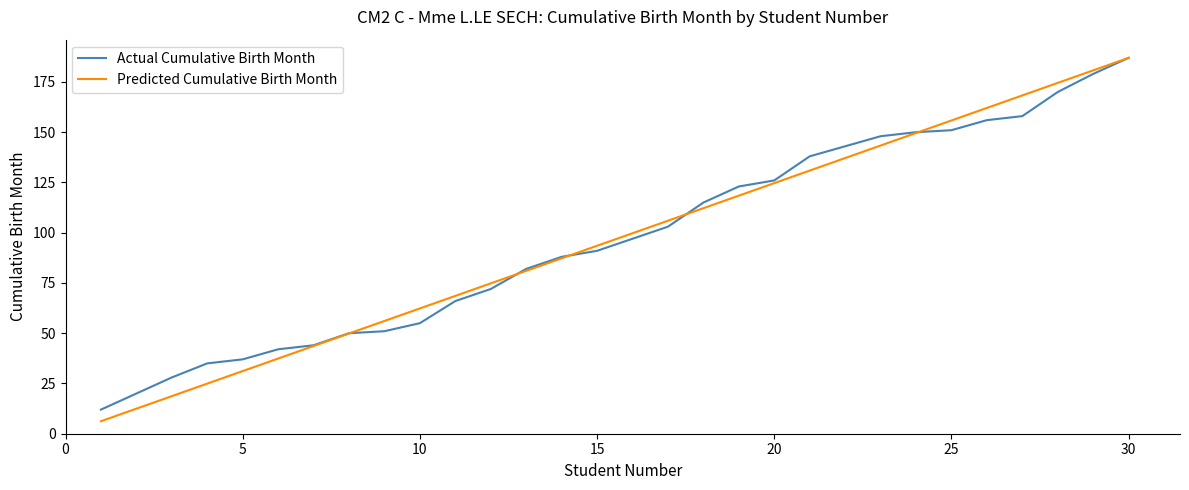

Which series has the largest range (max minus min)?

Predicted Cumulative Birth Month